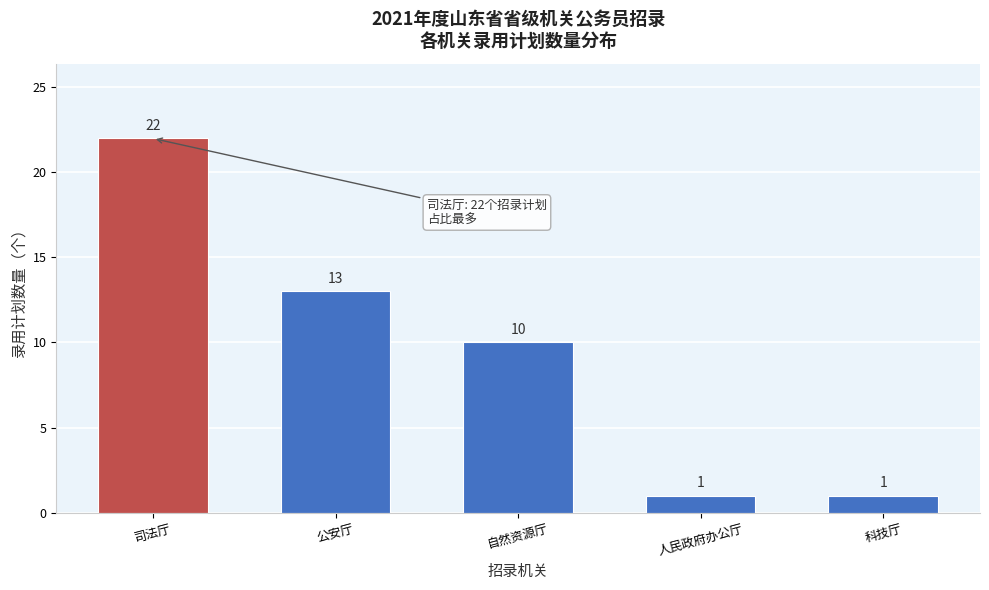

Reading left to right, transcribe all the data shown in this chart.

22	13	10	1	1